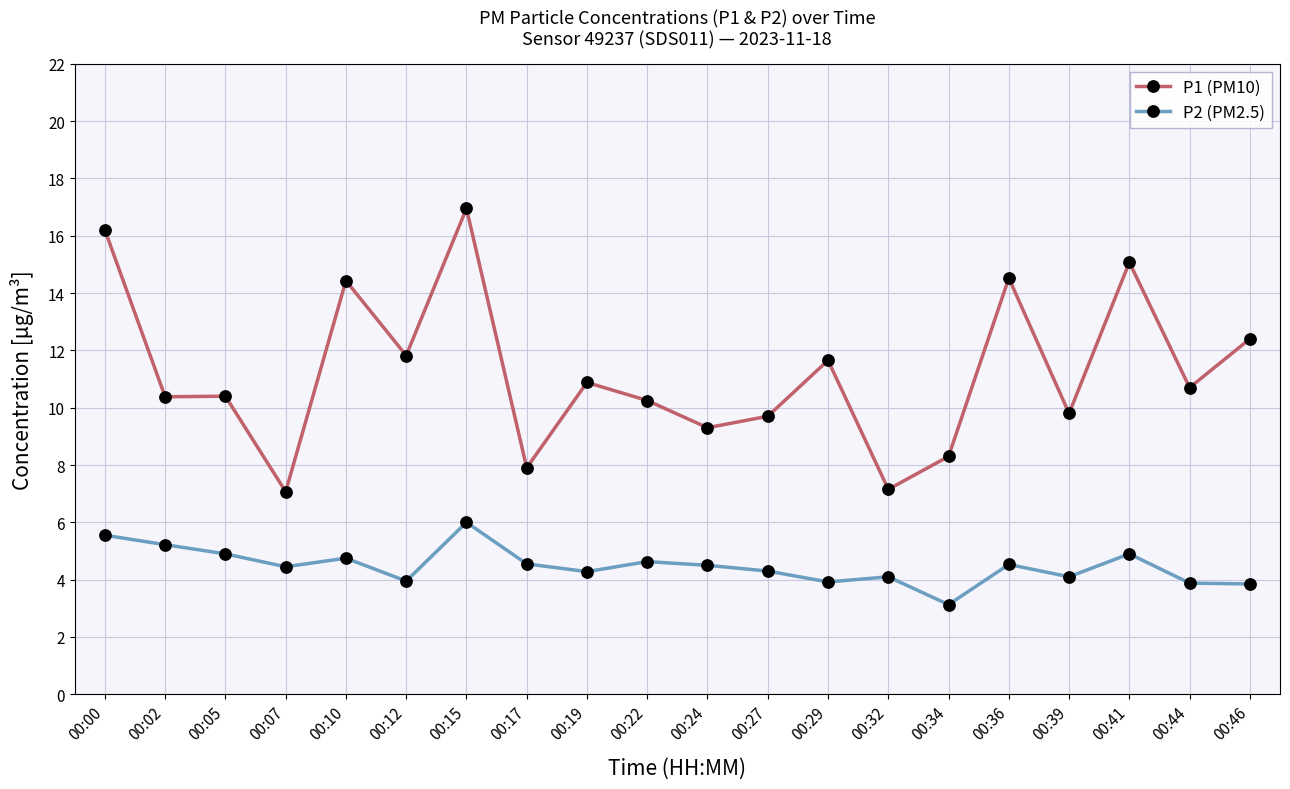

What is the sum of the P2 (PM2.5) values at 00:24 and 00:19?

8.8